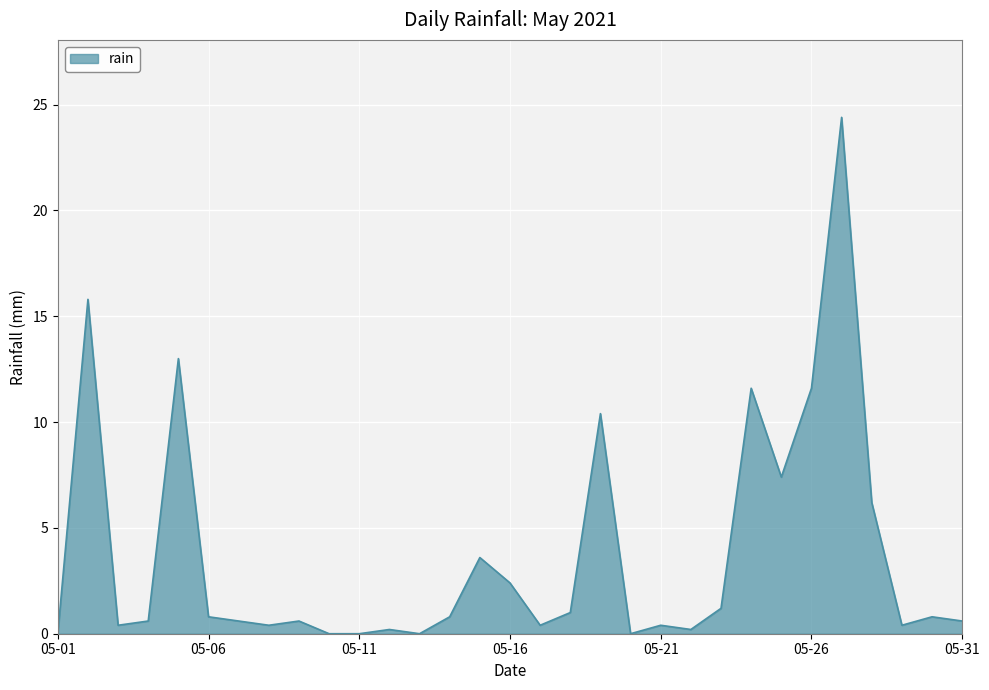

What is the maximum value shown in the chart?

24.4